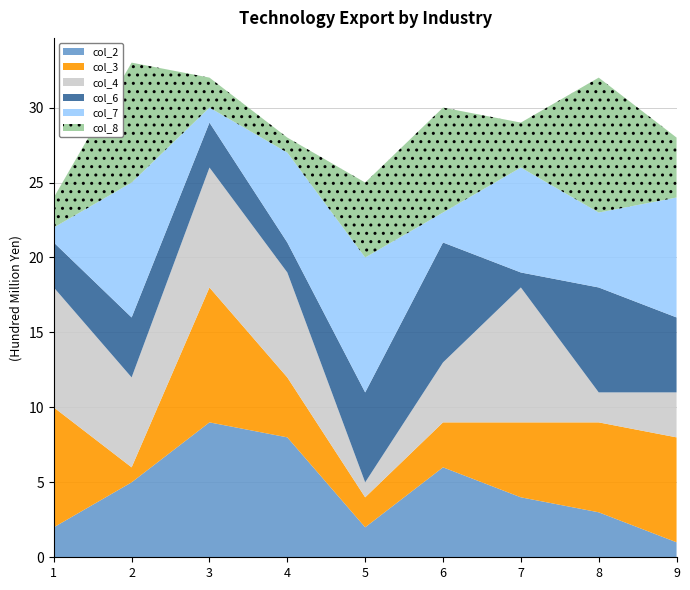

Reading left to right, transcribe all the data shown in this chart.

col_2: 1=2	2=5	3=9	4=8	5=2	6=6	7=4	8=3	9=1
col_3: 1=8	2=1	3=9	4=4	5=2	6=3	7=5	8=6	9=7
col_4: 1=8	2=6	3=8	4=7	5=1	6=4	7=9	8=2	9=3
col_6: 1=3	2=4	3=3	4=2	5=6	6=8	7=1	8=7	9=5
col_7: 1=1	2=9	3=1	4=6	5=9	6=2	7=7	8=5	9=8
col_8: 1=2	2=8	3=2	4=1	5=5	6=7	7=3	8=9	9=4